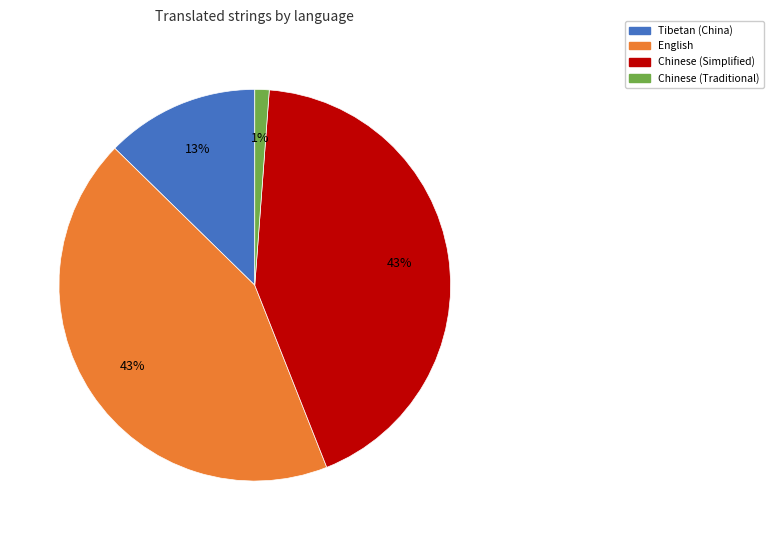

To the nearest percent, what is the difference between the largest and smallest slice percentages?

42%